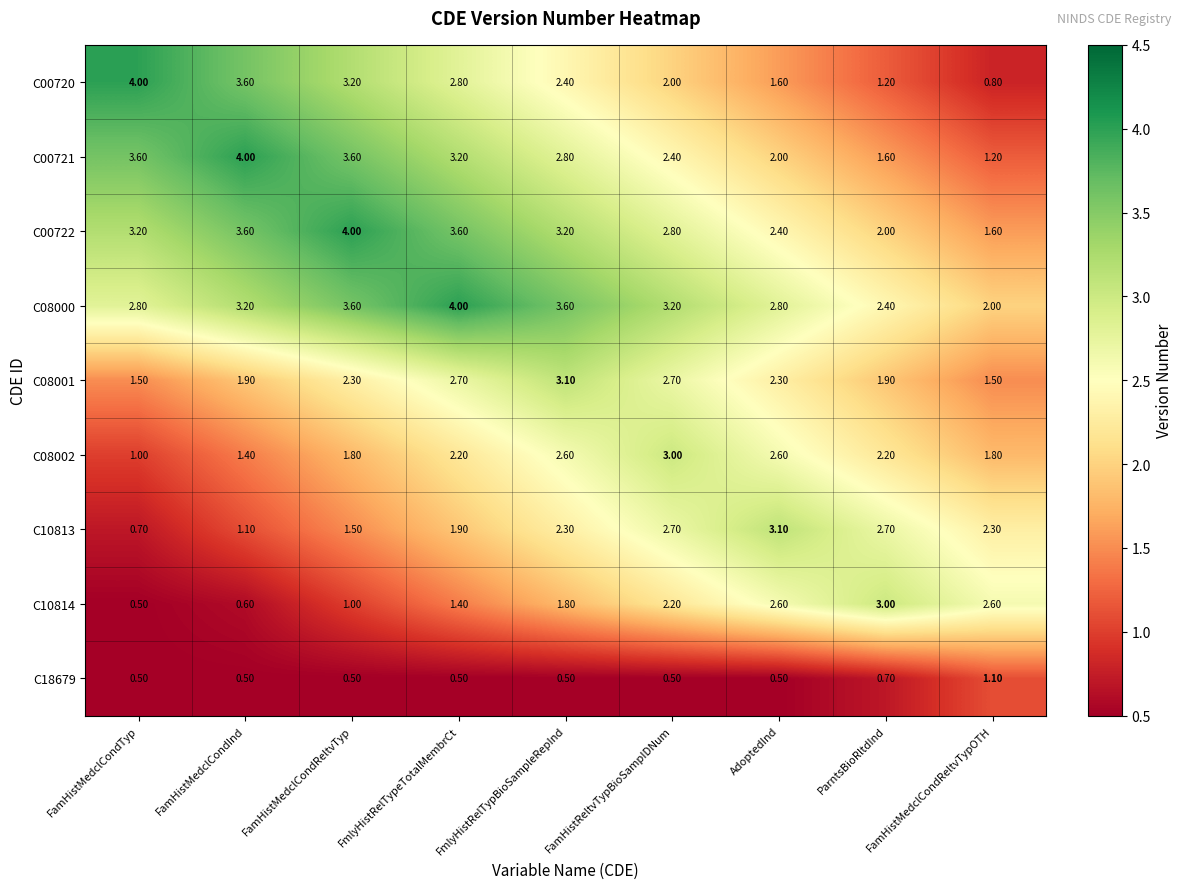

What is the difference between the highest and lowest values at FamHistMedclCondReltvTypOTH?

1.8